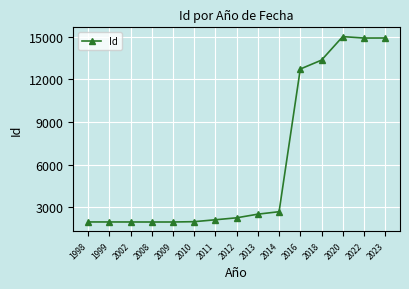

What is the average value?

6148